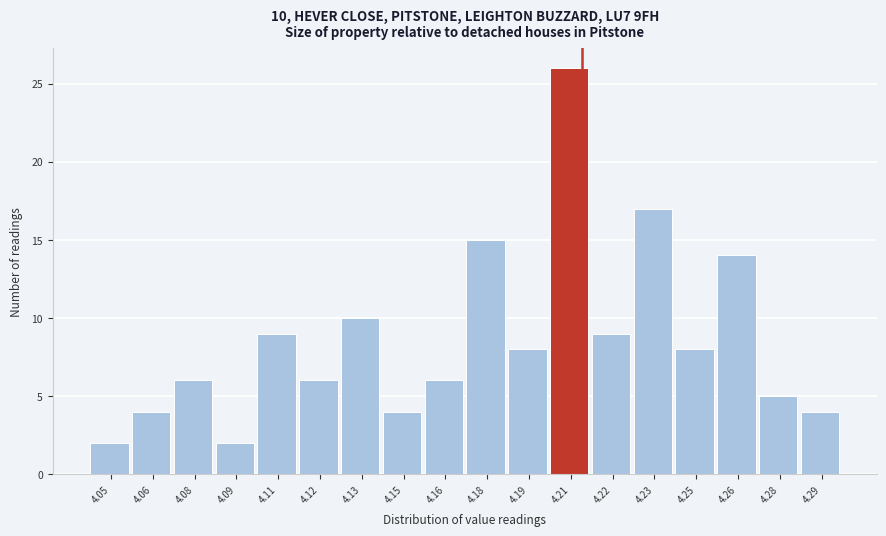

Reading left to right, what are all the values shown in this chart?

2	4	6	2	9	6	10	4	6	15	8	26	9	17	8	14	5	4